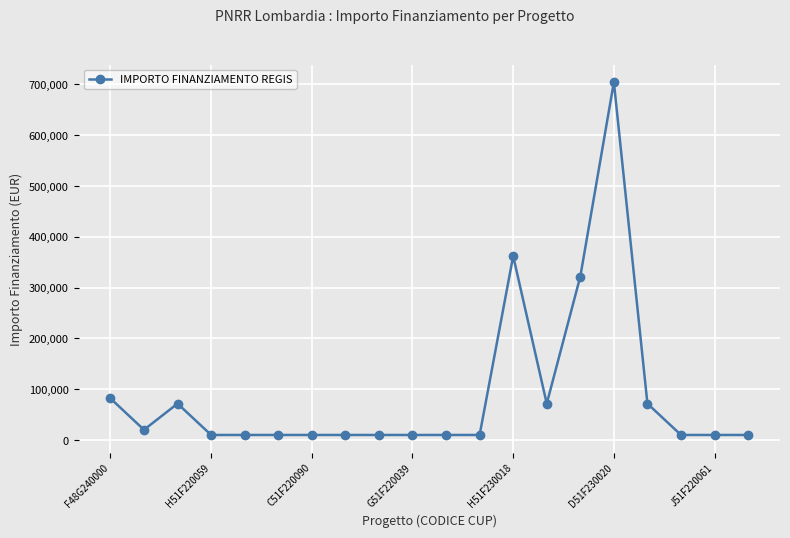

What is the difference between the maximum and minimum values?

694249.9